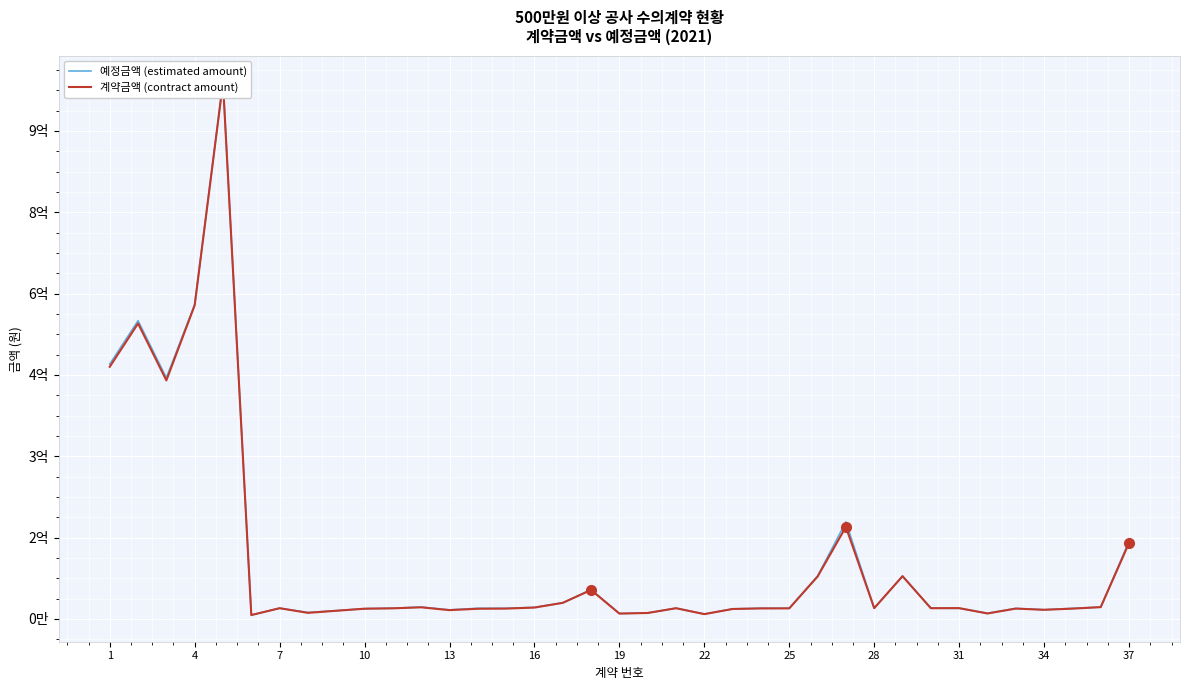

Is this an area chart (filled region under the line)?

No